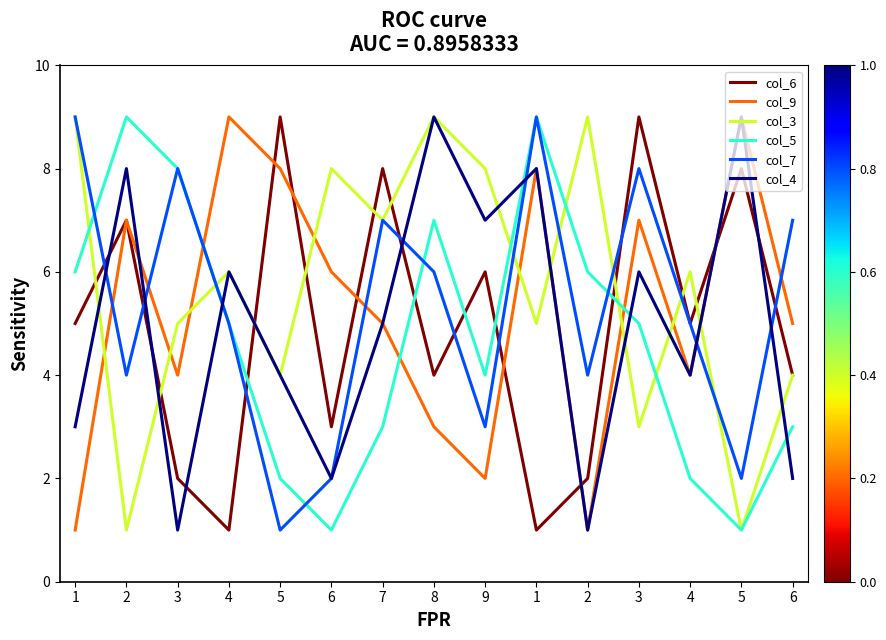

Where does the col_6 series first go above 5?

2